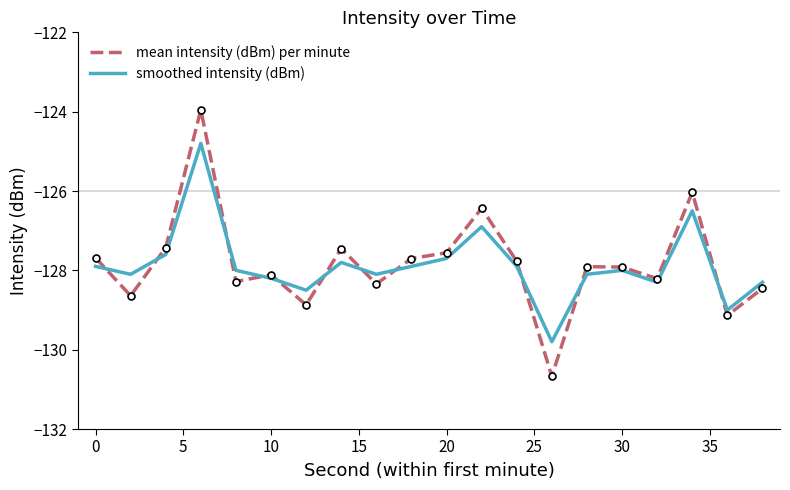

What is the minimum value shown in the chart?

-130.7